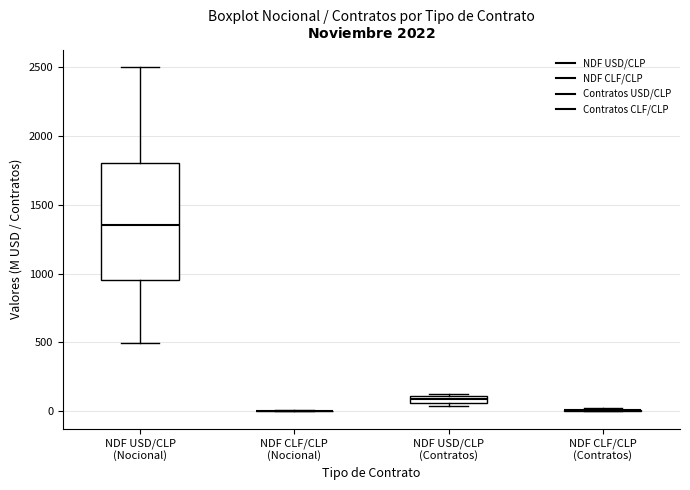

Comparing the boxes themselves (not the whiskers), which one is the tallest?

NDF USD/CLP (Nocional)